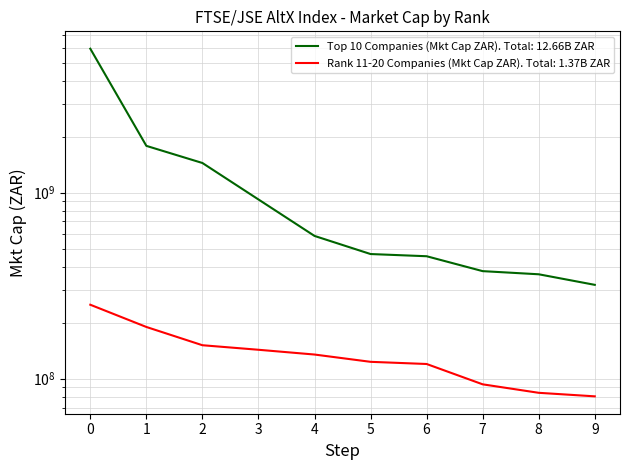

At which category does the chart reach its minimum across all series?

9